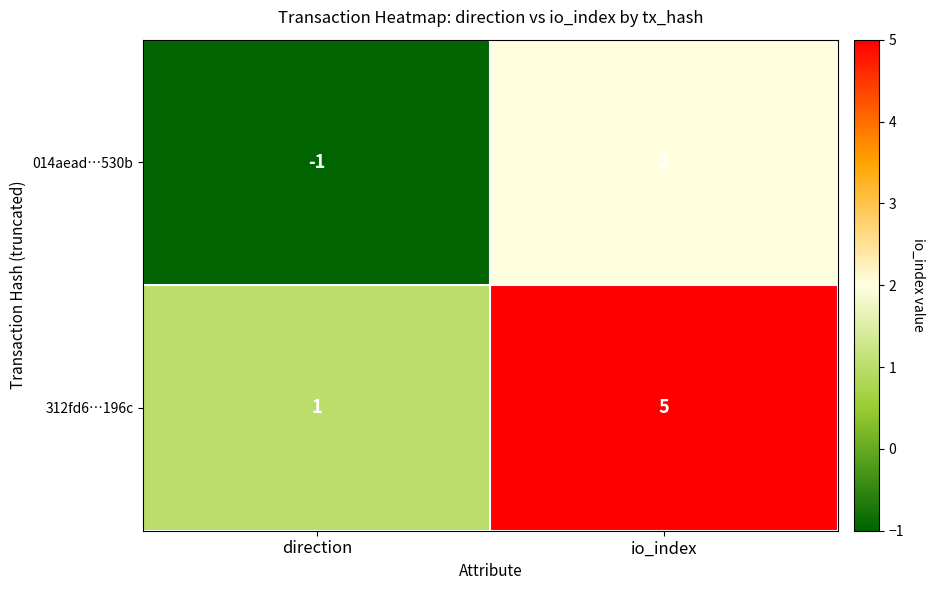

List the series in order of their overall mean, lowest first.

014aead…530b, 312fd6…196c